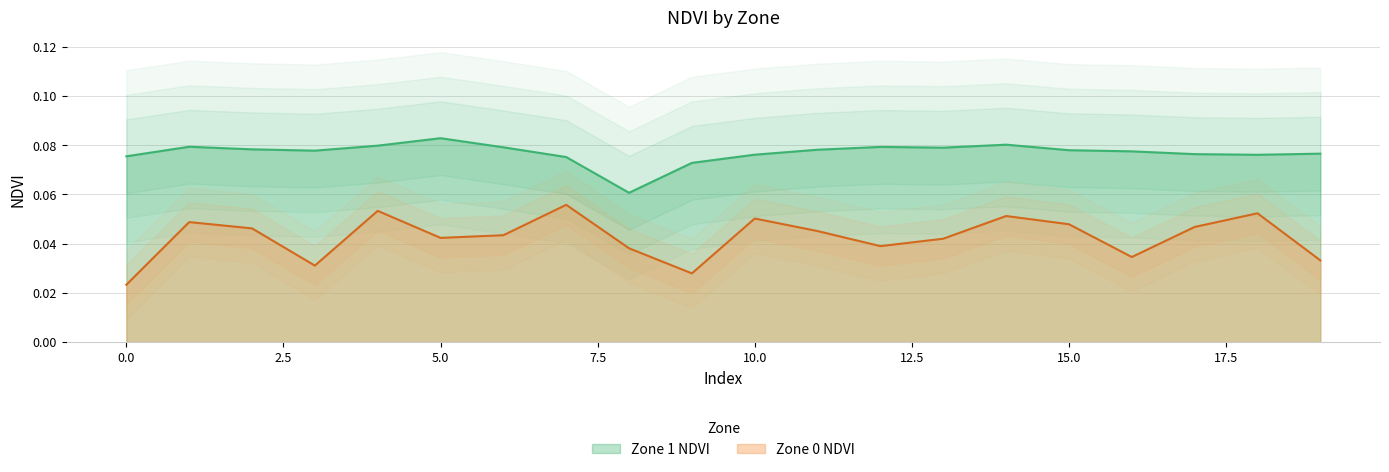

At how many categories does at least one series exceed 0?

20